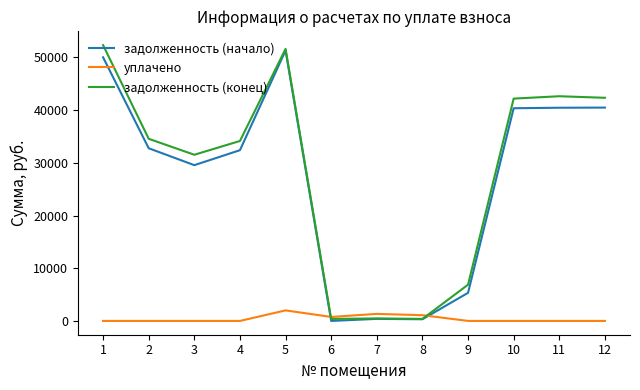

At 9, list the series in order from smallest to largest.

уплачено, задолженность (начало), задолженность (конец)